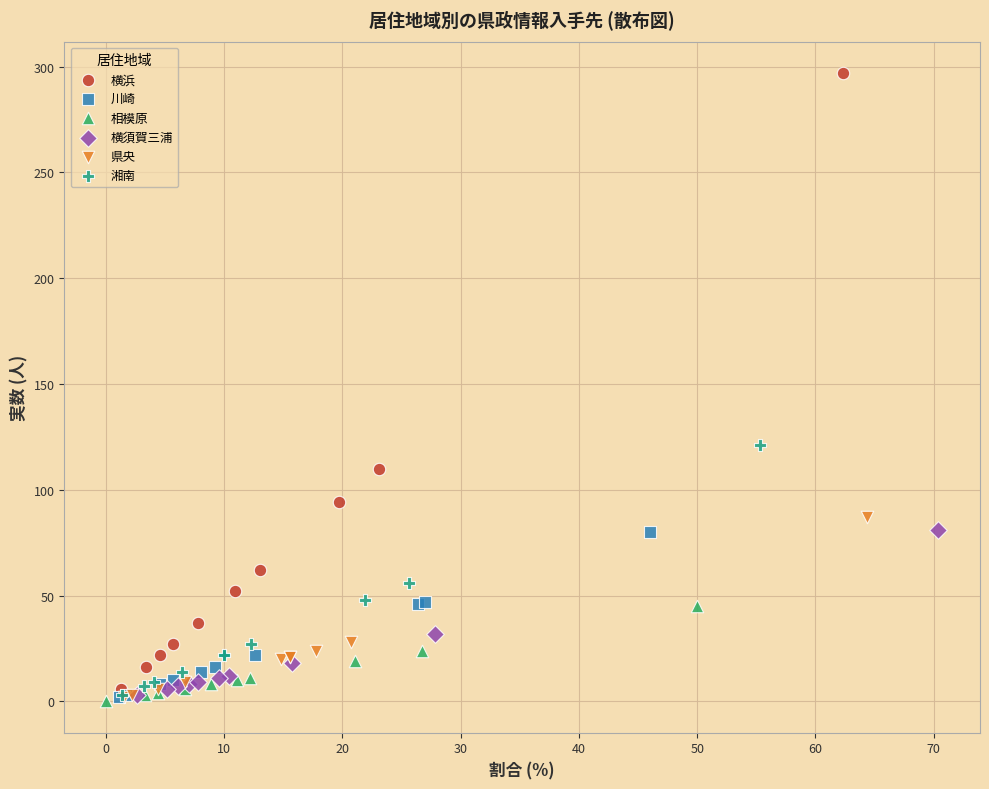

Which series reaches the maximum Y coordinate?

横浜